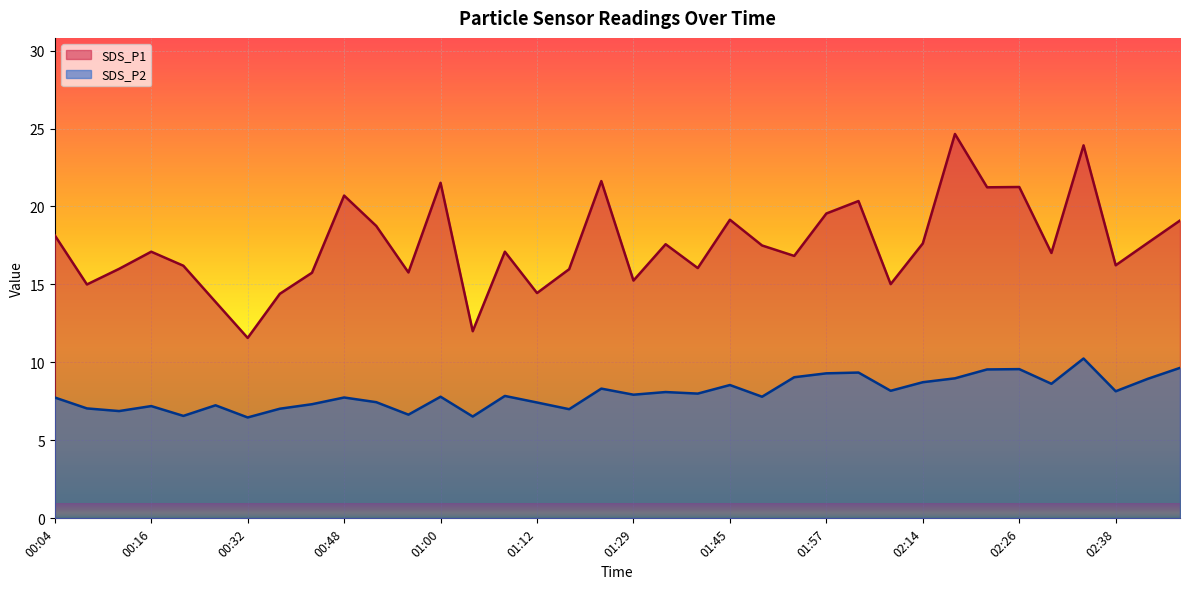

What is the label of the 10th point from the left?

00:48